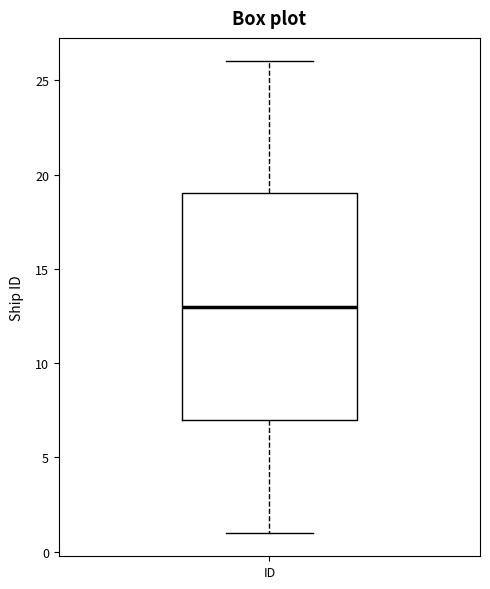

Transcribe this box plot: give where the median line is, the range the box spans, and where the two whiskers end, as read against the y-axis. The values are not printed on the chart, so give them approximately, as read against the axis.

median 13, box 7 to 19, whiskers 1 to 26